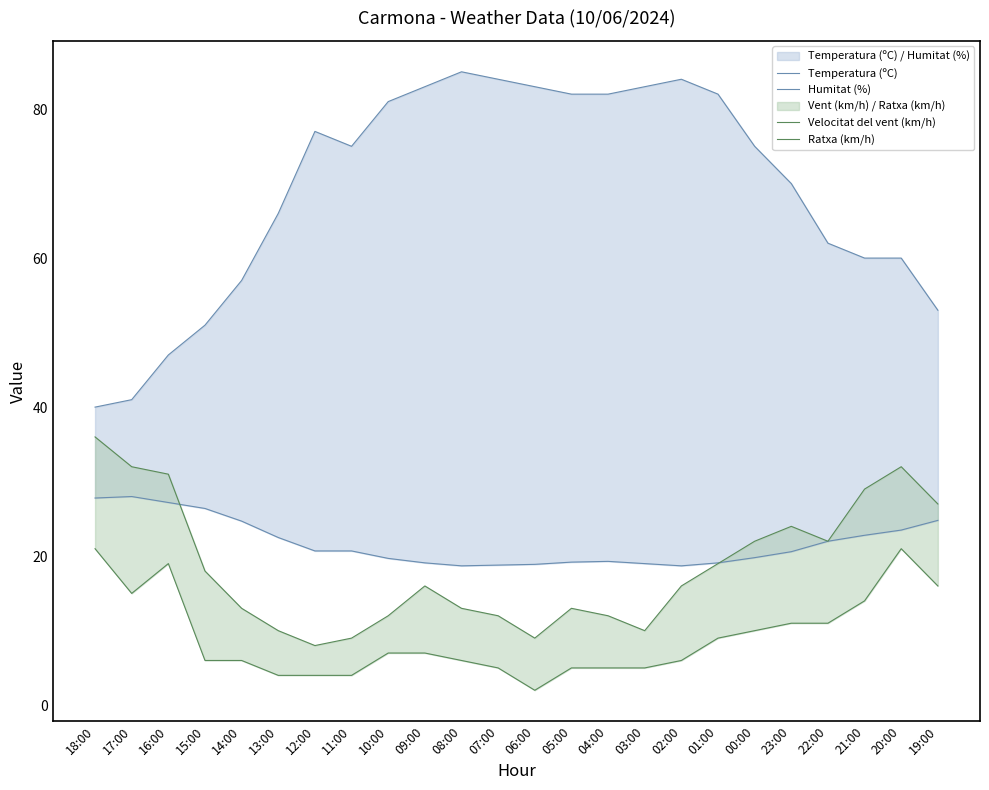

Where is the first local maximum for Ratxa (km/h)?

09:00